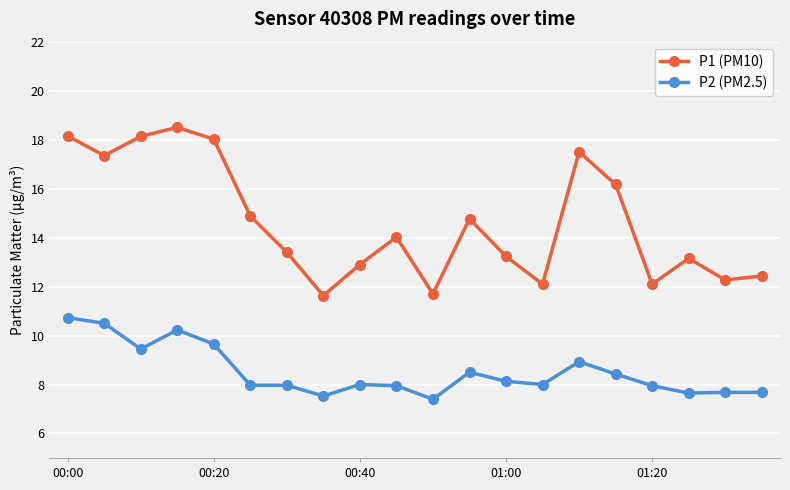

What is the sum of all P1 (PM10) values?

292.4